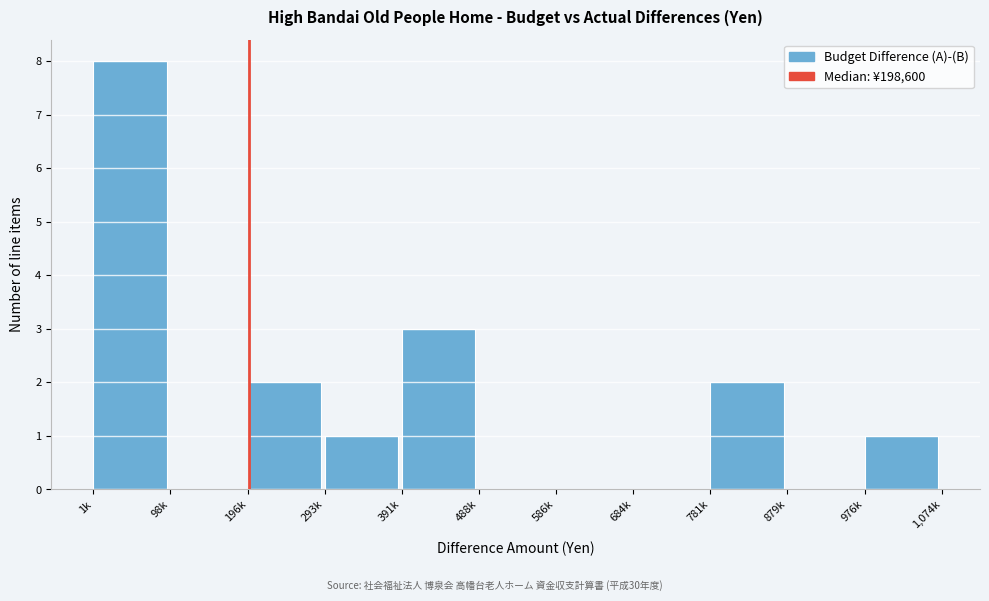

Reading left to right, extract all data points from this chart.

1k=8	98k=0	196k=2	293k=1	391k=3	488k=0	586k=0	684k=0	781k=2	879k=0	976k=1